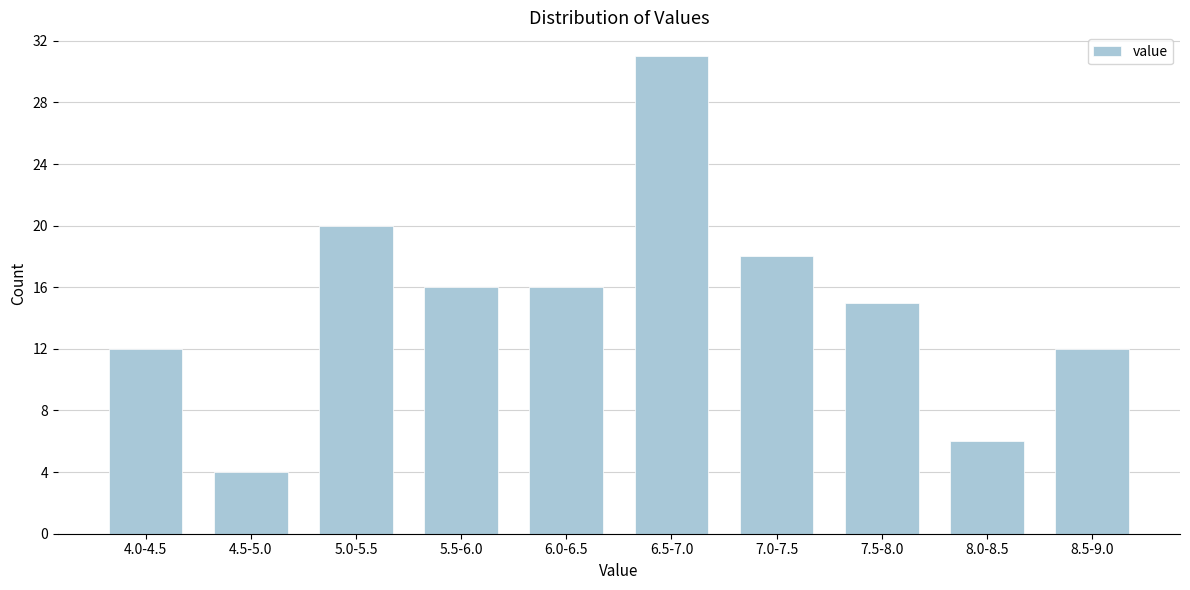

Reading left to right, list all the values displayed in this chart.

12	4	20	16	16	31	18	15	6	12